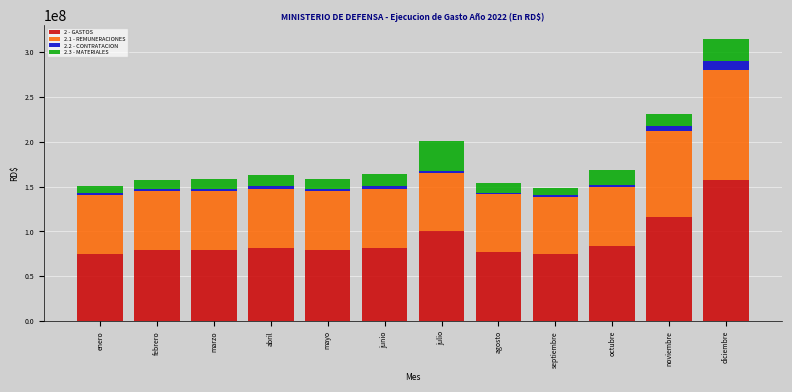

The value of 2 - GASTOS at junio is 81988171.5. True or false?

True